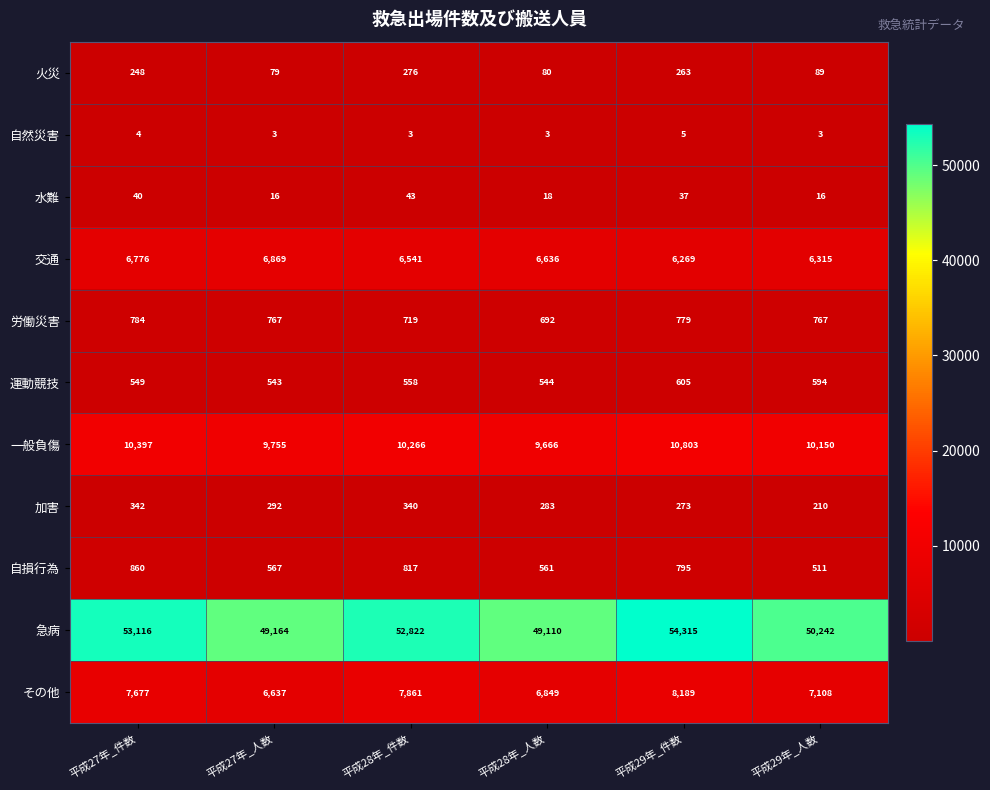

How many distinct data groups are displayed?

11